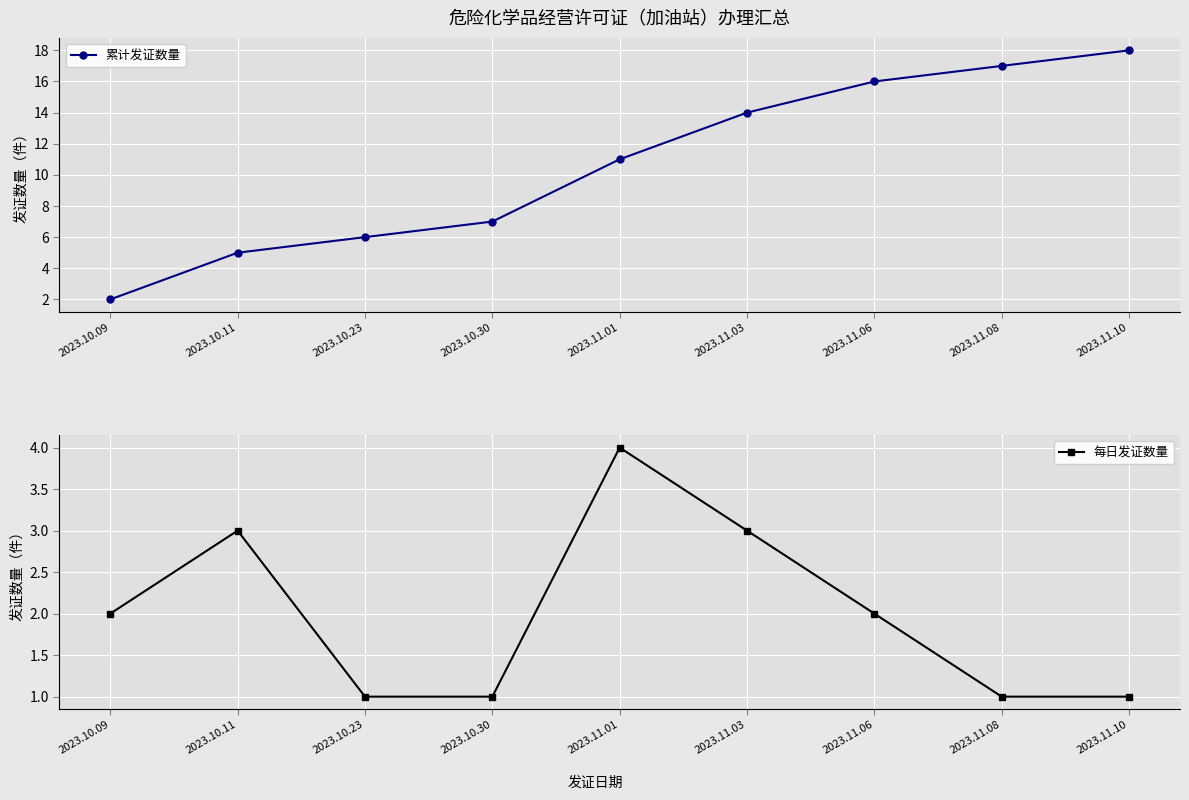

Reading left to right, list all the values displayed in this chart.

累计发证数量: 2	5	6	7	11	14	16	17	18
每日发证数量: 2	3	1	1	4	3	2	1	1